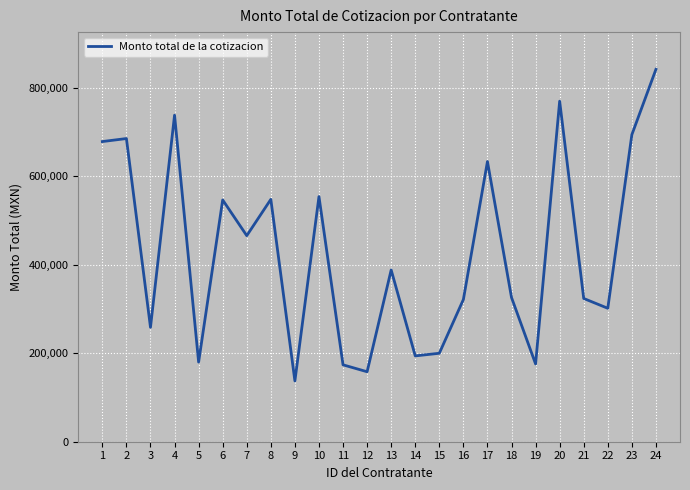

Where does the data first go above 388281?

1